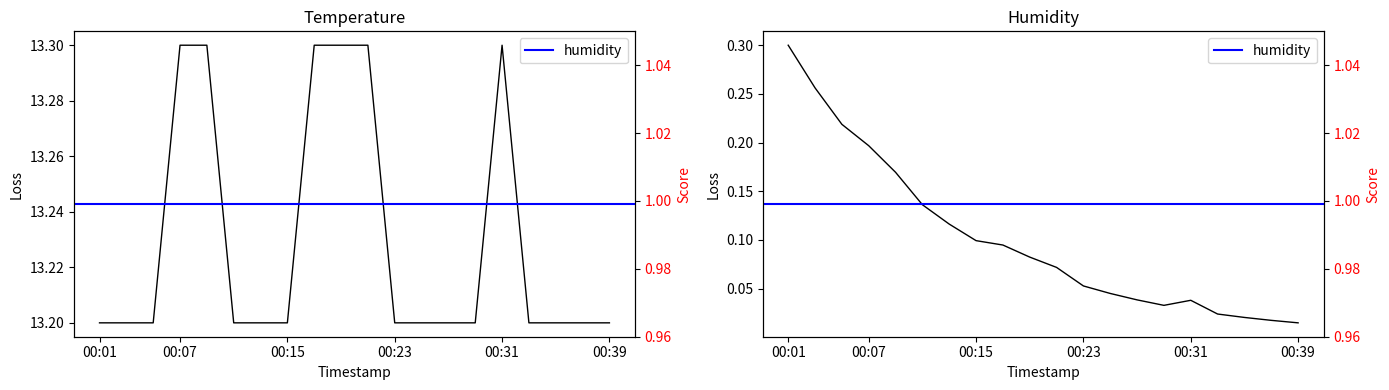

Reading left to right, extract all data points from this chart.

00:01=13.2	00:03=13.2	00:05=13.2	00:07=13.3	00:09=13.3	00:11=13.2	00:13=13.2	00:15=13.2	00:17=13.3	00:19=13.3	00:21=13.3	00:23=13.2	00:25=13.2	00:27=13.2	00:29=13.2	00:31=13.3	00:33=13.2	00:35=13.2	00:37=13.2	00:39=13.2